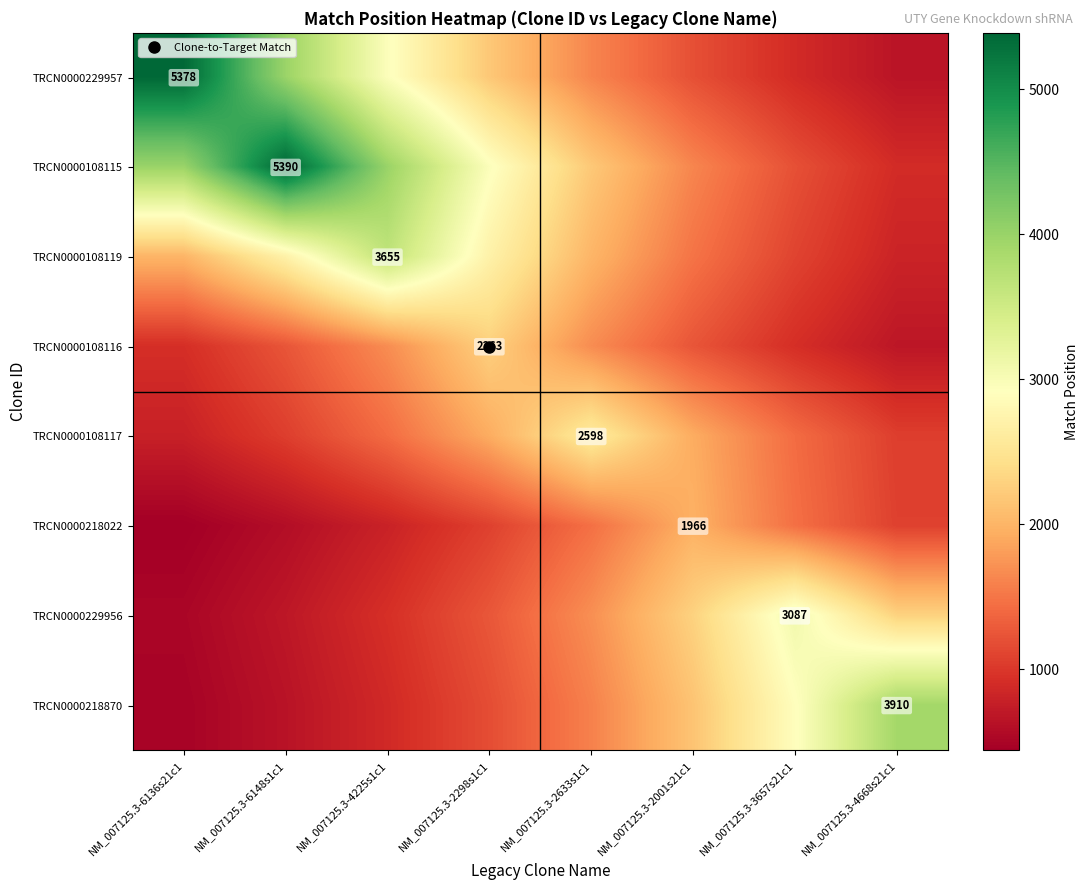

How many distinct data groups are displayed?

8